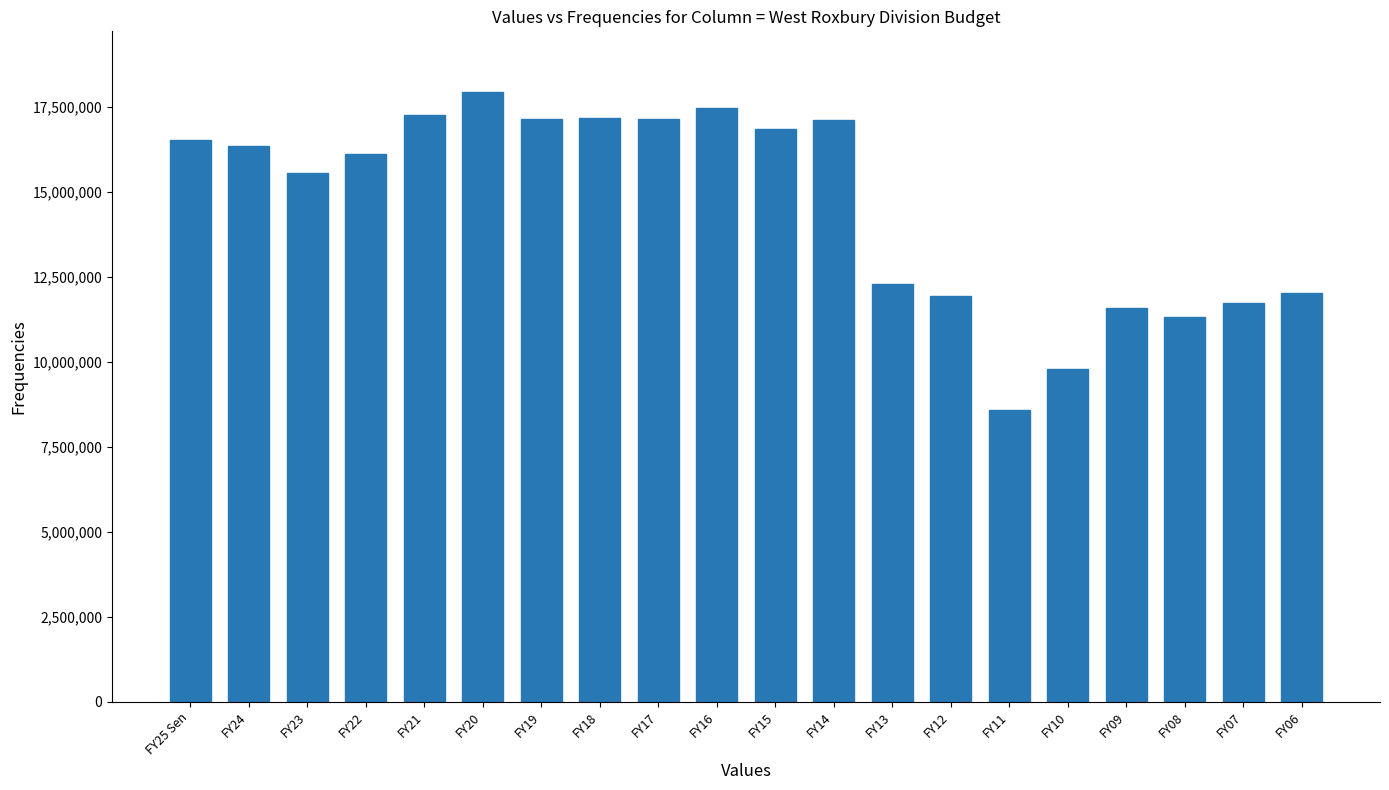

Is it true that the value at FY07 is 5471760?

False